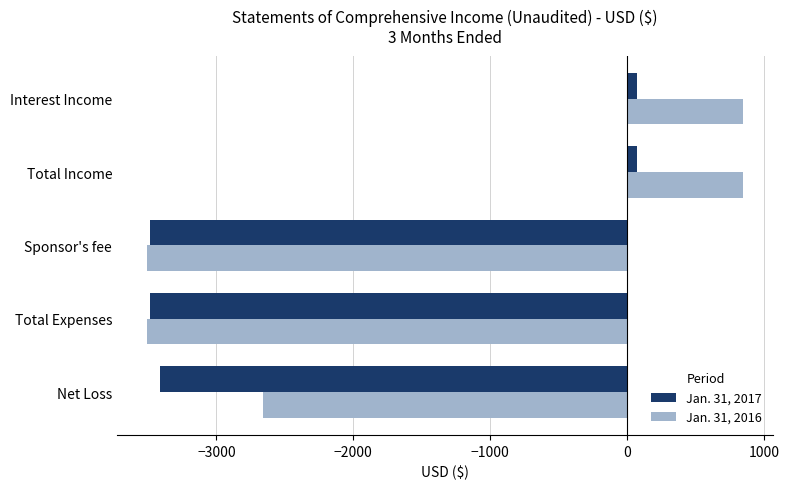

What is the maximum value shown in the chart?

848